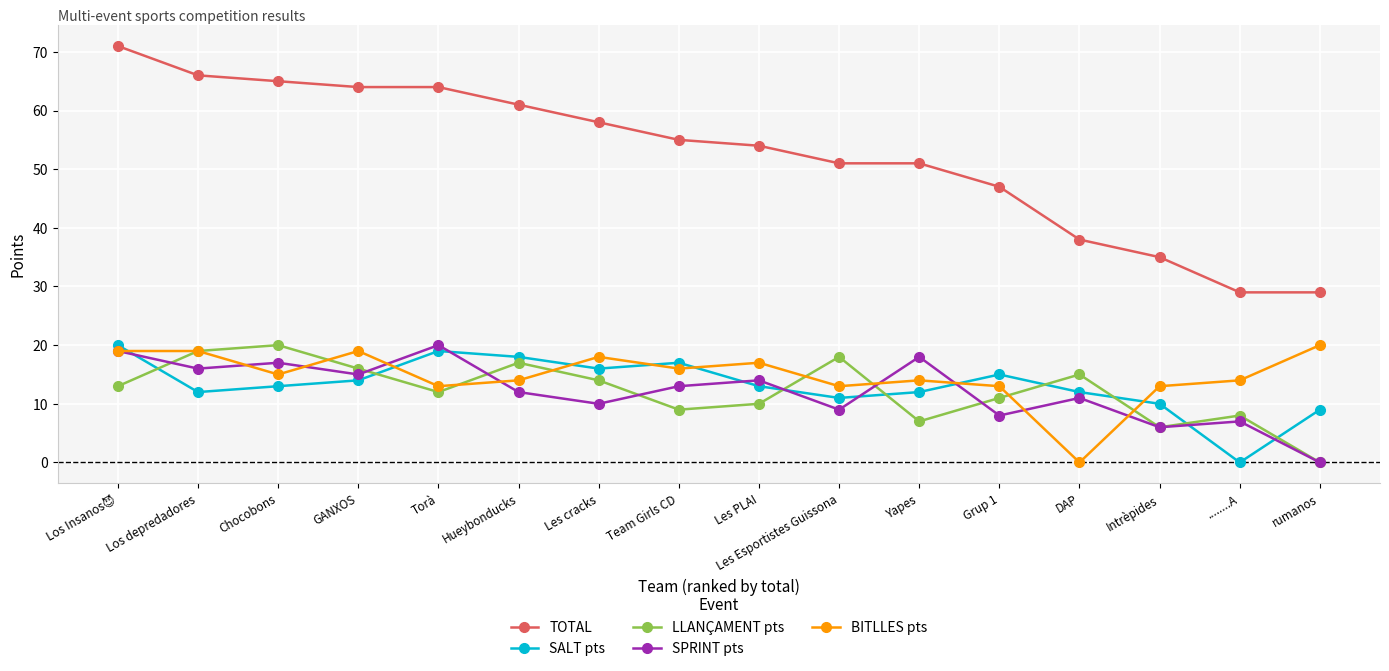

True or false: SPRINT pts and BITLLES pts intersect in this chart.

True